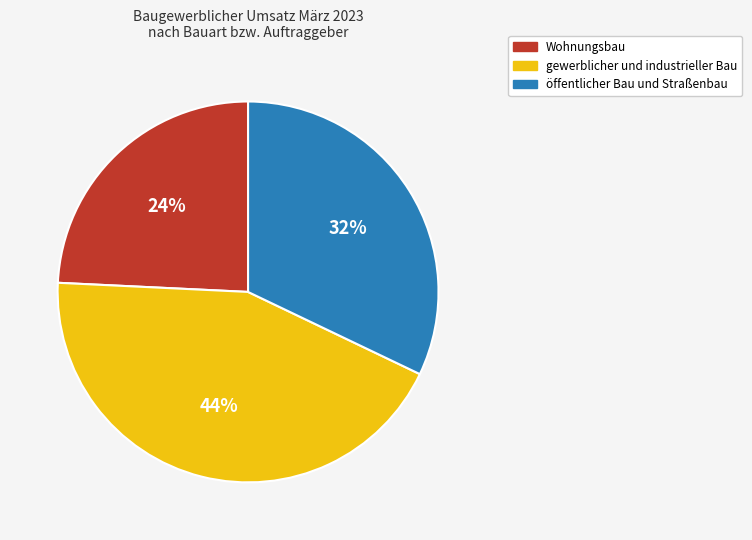

Which has a higher value, öffentlicher Bau und Straßenbau or gewerblicher und industrieller Bau?

gewerblicher und industrieller Bau